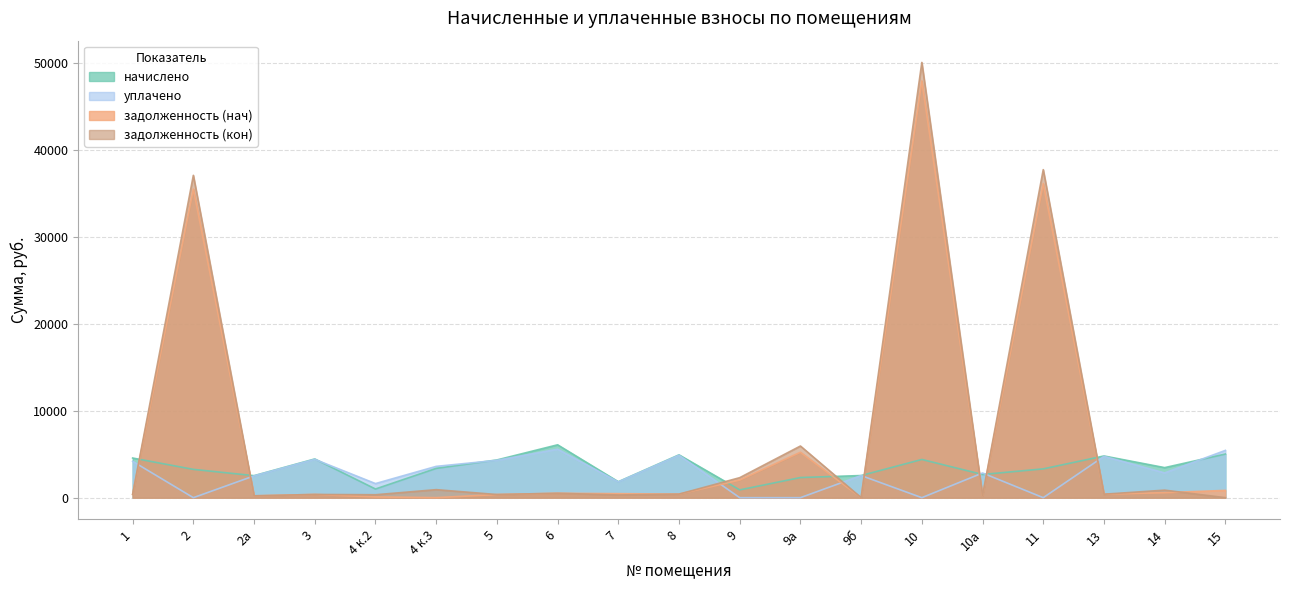

How many interior local peaks does the начислено series have?

5